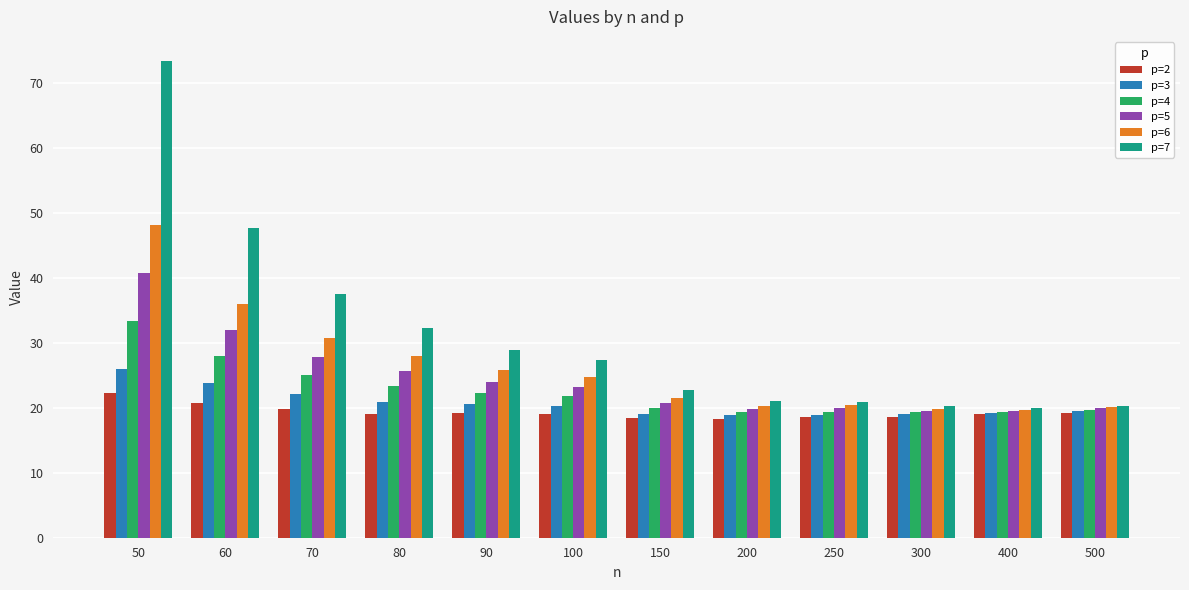

List the series in order of their peak value, lowest first.

p=2, p=3, p=4, p=5, p=6, p=7